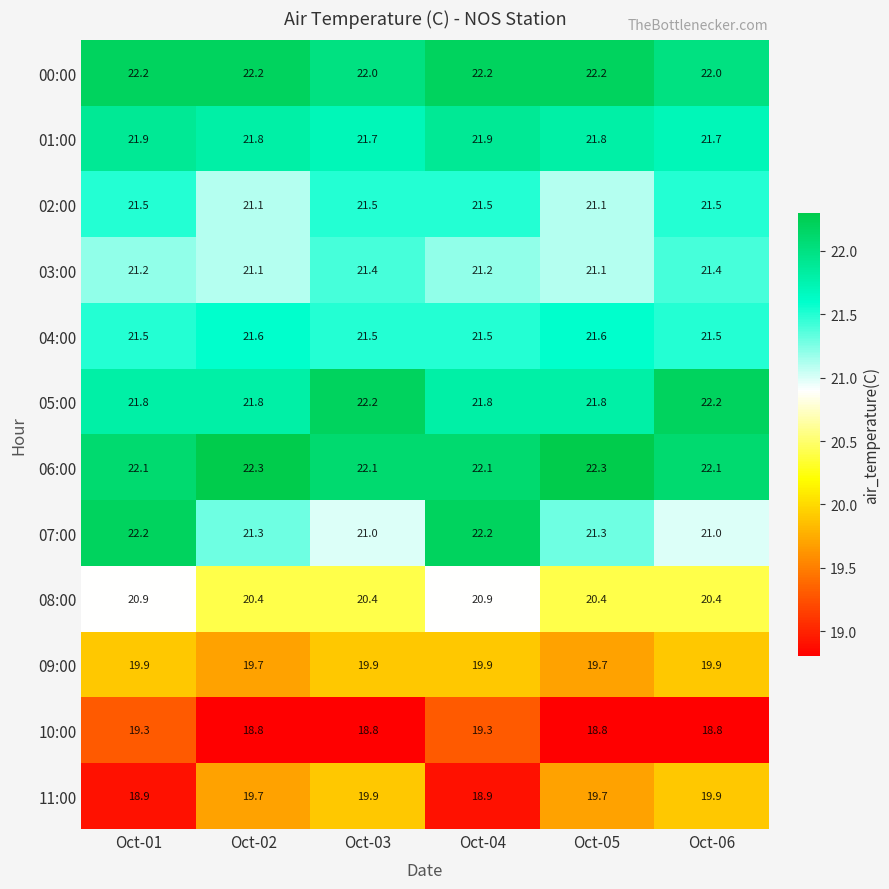

What is the sum of the 07:00 values at Oct-05 and Oct-01?

43.5